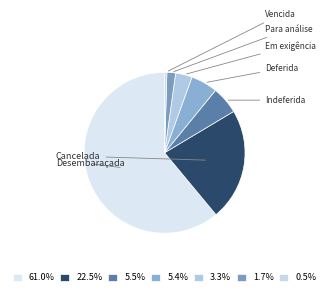

How many slices are in this pie chart?

7